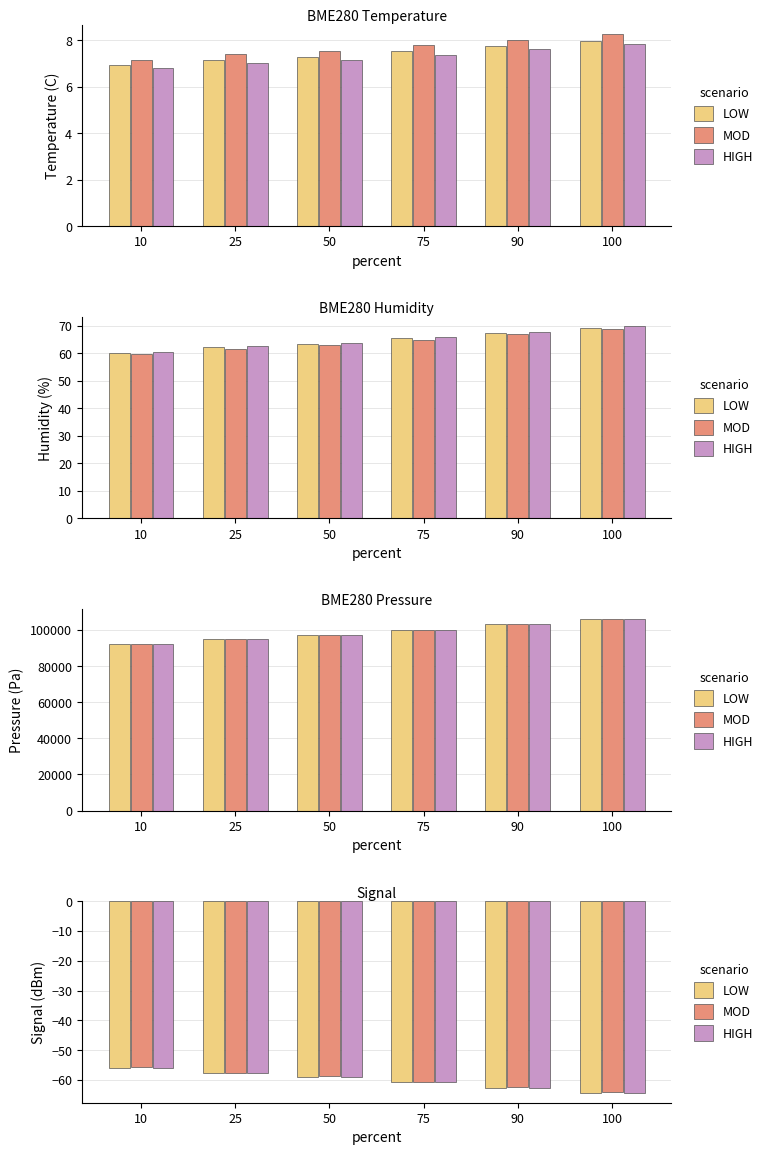

What is the maximum value for LOW?

-55.9